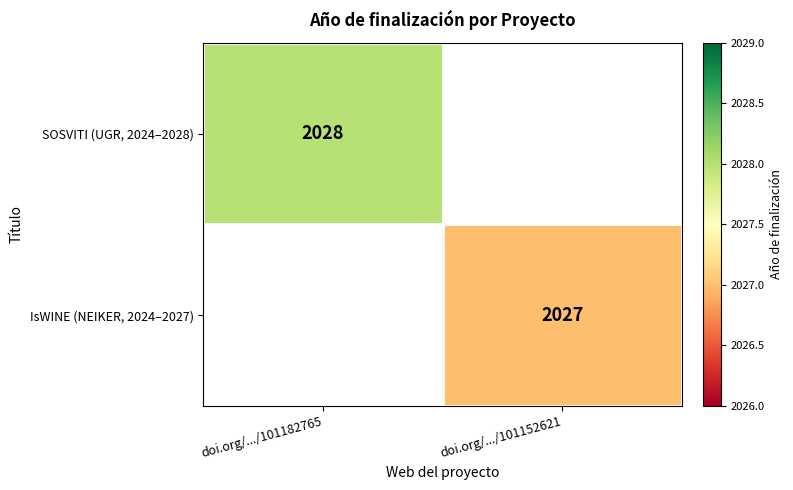

Is it true that IsWINE (NEIKER, 2024–2027) equals 2027 at doi.org/.../101152621?

True